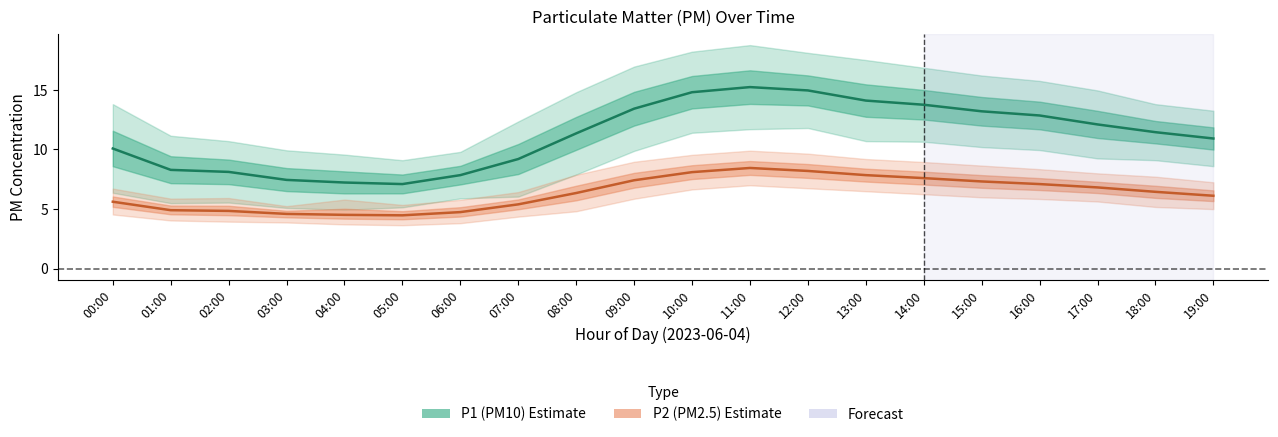

Reading left to right, list all the values displayed in this chart.

P1 (PM10) estimate: 00:00=10.1	01:00=8.3	02:00=8.1	03:00=7.5	04:00=7.2	05:00=7.1	06:00=7.8	07:00=9.2	08:00=11.3	09:00=13.4	10:00=14.8	11:00=15.2	12:00=14.9	13:00=14.1	14:00=13.8	15:00=13.2	16:00=12.8	17:00=12.1	18:00=11.4	19:00=10.9
P2 (PM2.5) estimate: 00:00=5.6	01:00=4.9	02:00=4.8	03:00=4.6	04:00=4.5	05:00=4.5	06:00=4.8	07:00=5.4	08:00=6.3	09:00=7.4	10:00=8.1	11:00=8.4	12:00=8.2	13:00=7.8	14:00=7.6	15:00=7.3	16:00=7.1	17:00=6.8	18:00=6.5	19:00=6.1